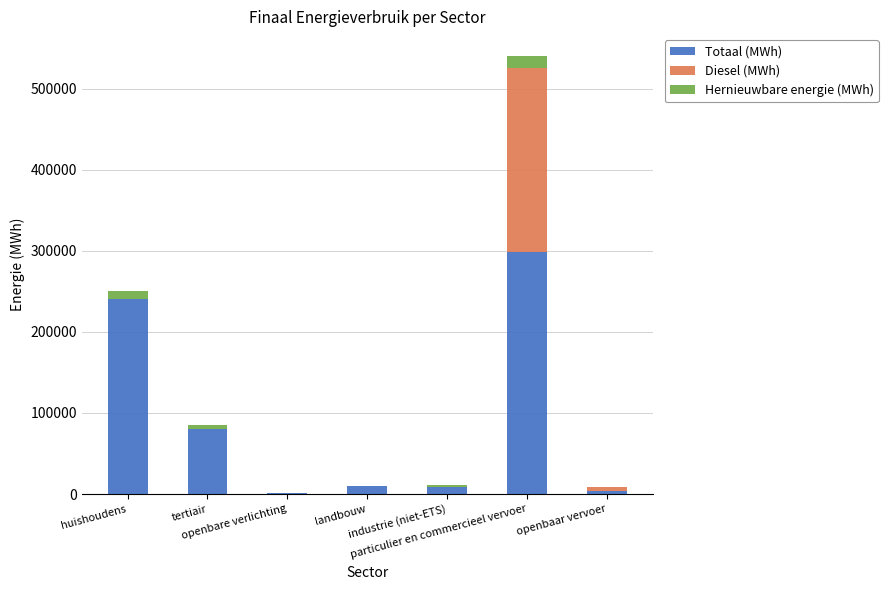

Are the bars horizontal?

No